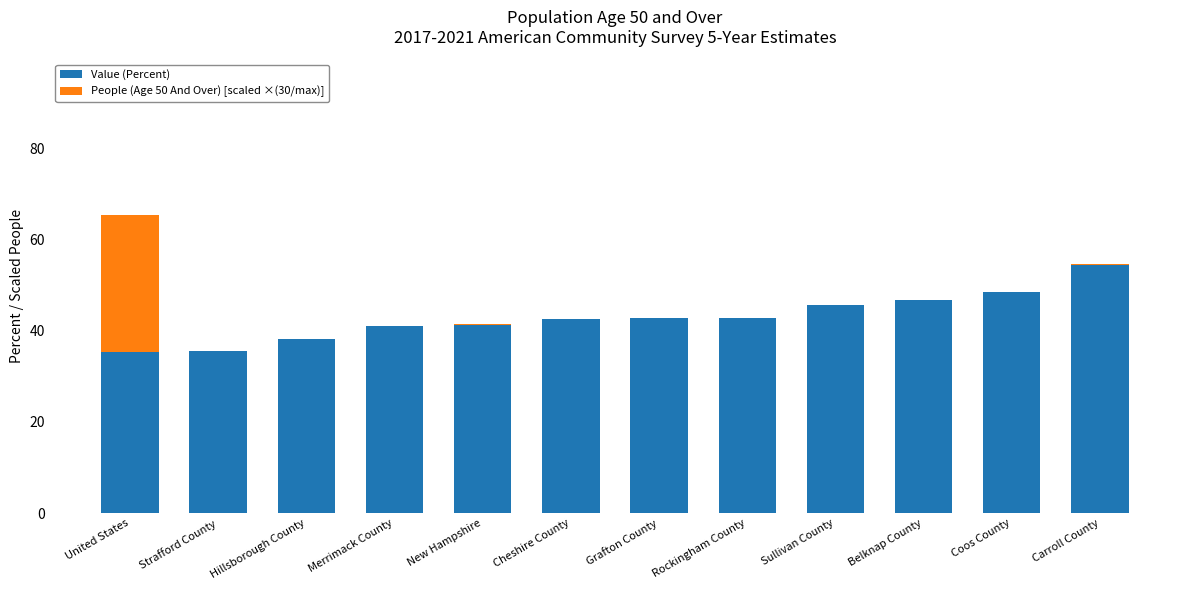

How many distinct data groups are displayed?

2